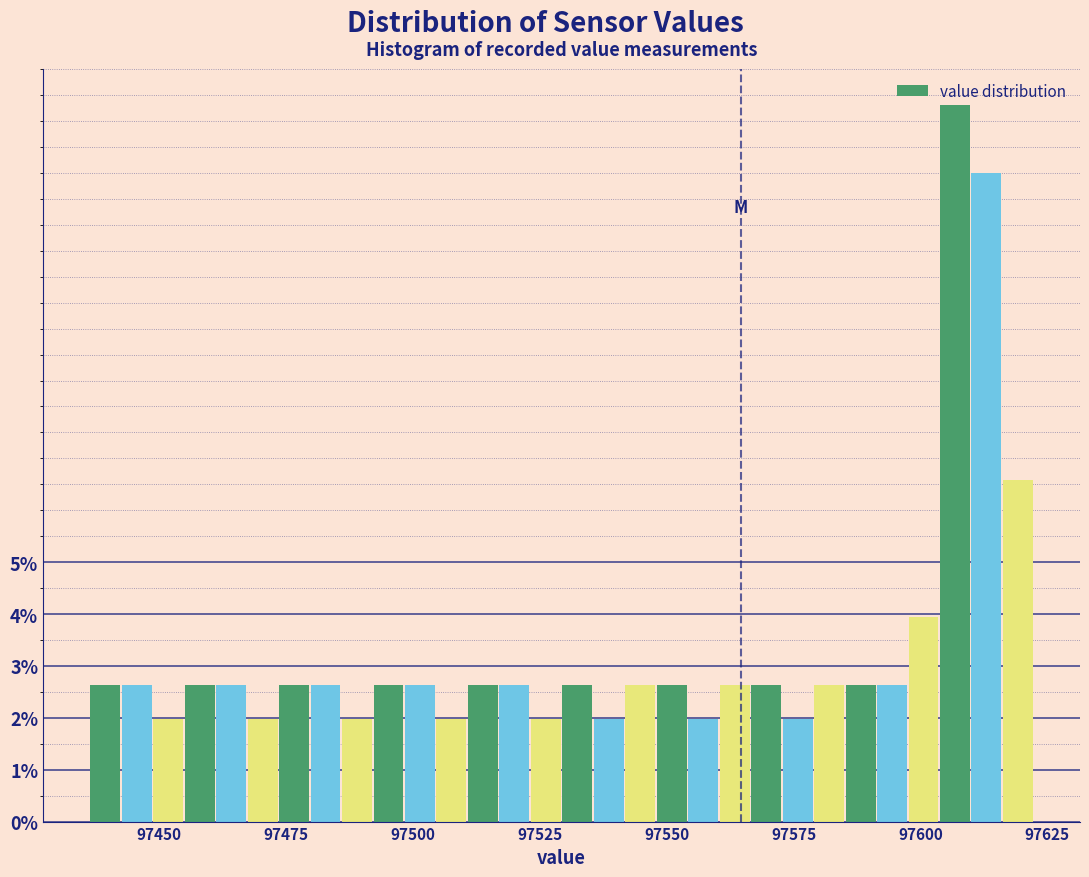

Around what value on the x-axis is the tallest bar? Give the approximate position of its centre, as read against the axis.

97605